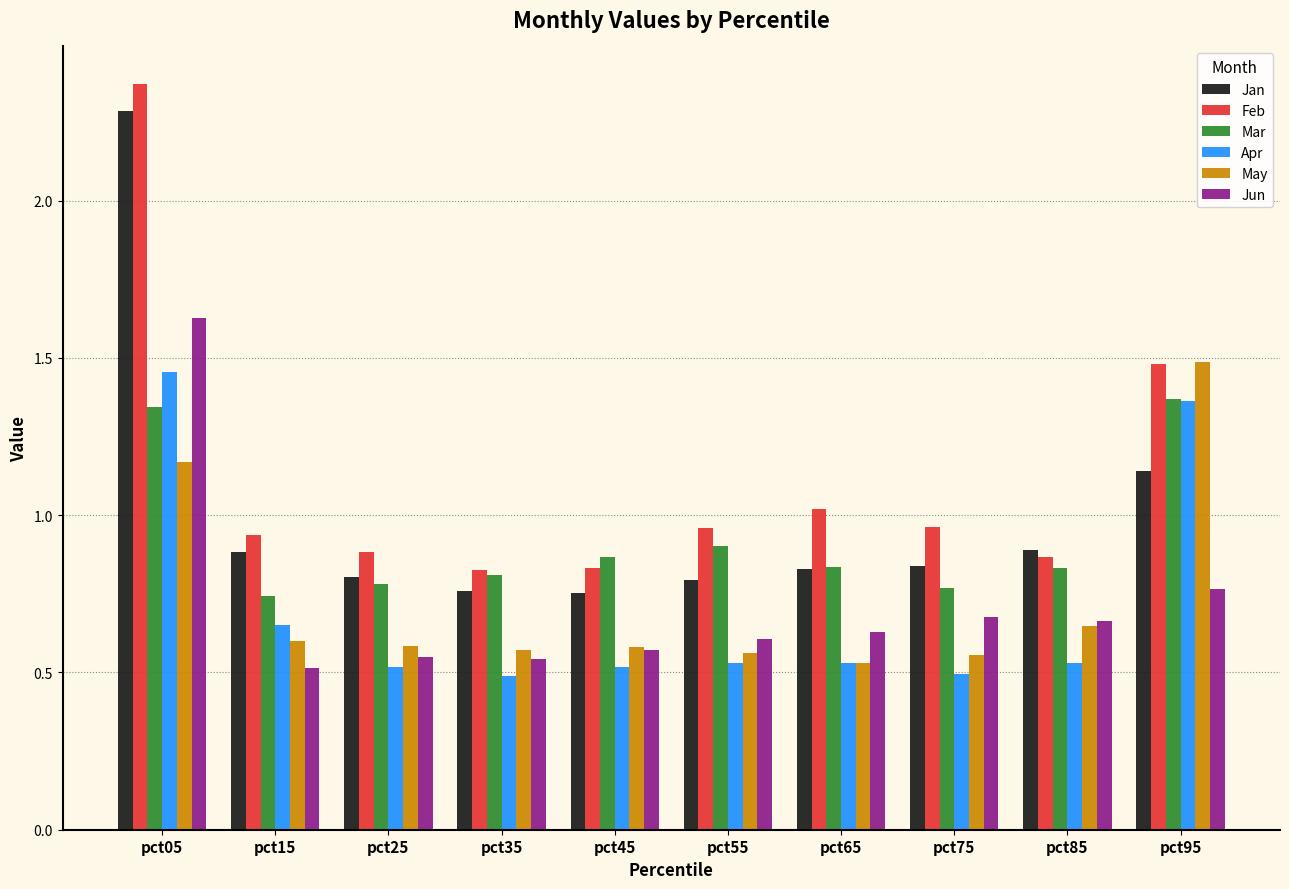

At which category does the chart reach its peak across all series?

pct05